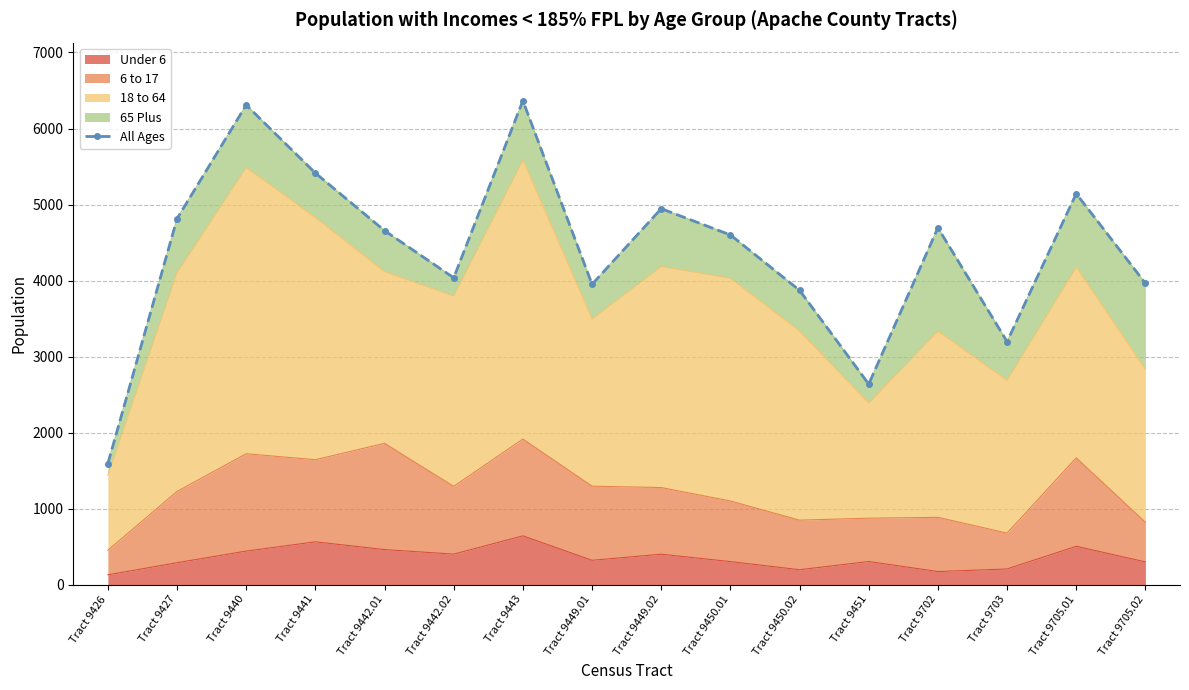

How many interior local valleys (lower than both neighbors) does the data have?

4